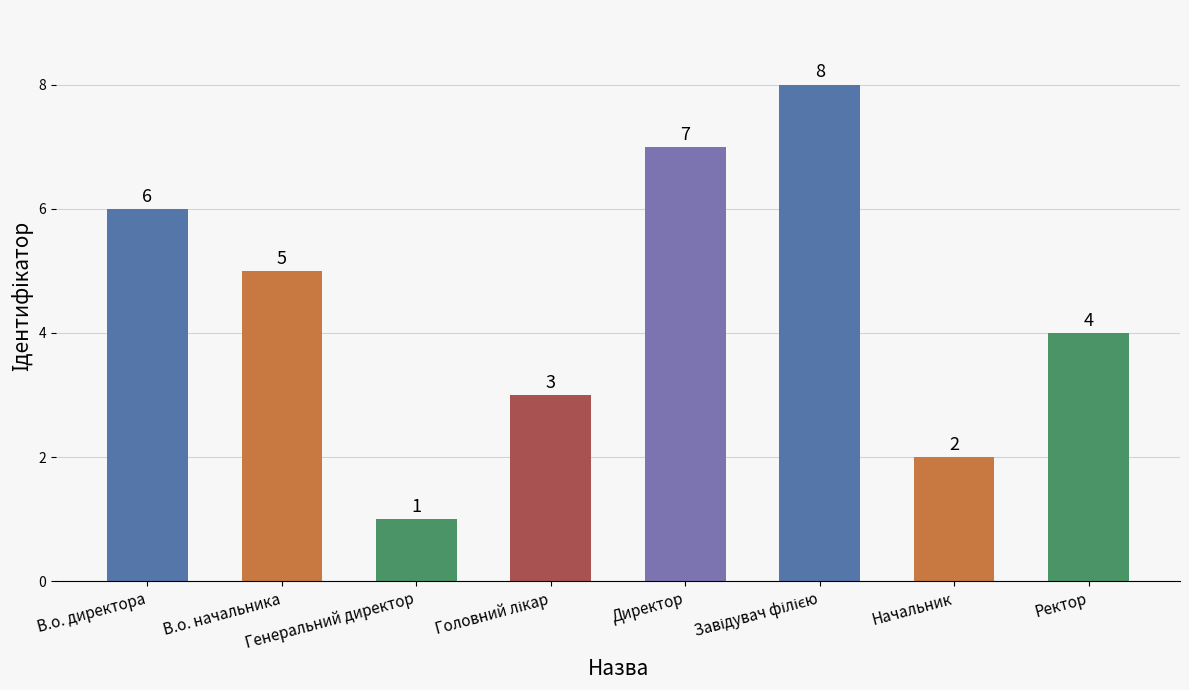

The value at Директор is 1. True or false?

False